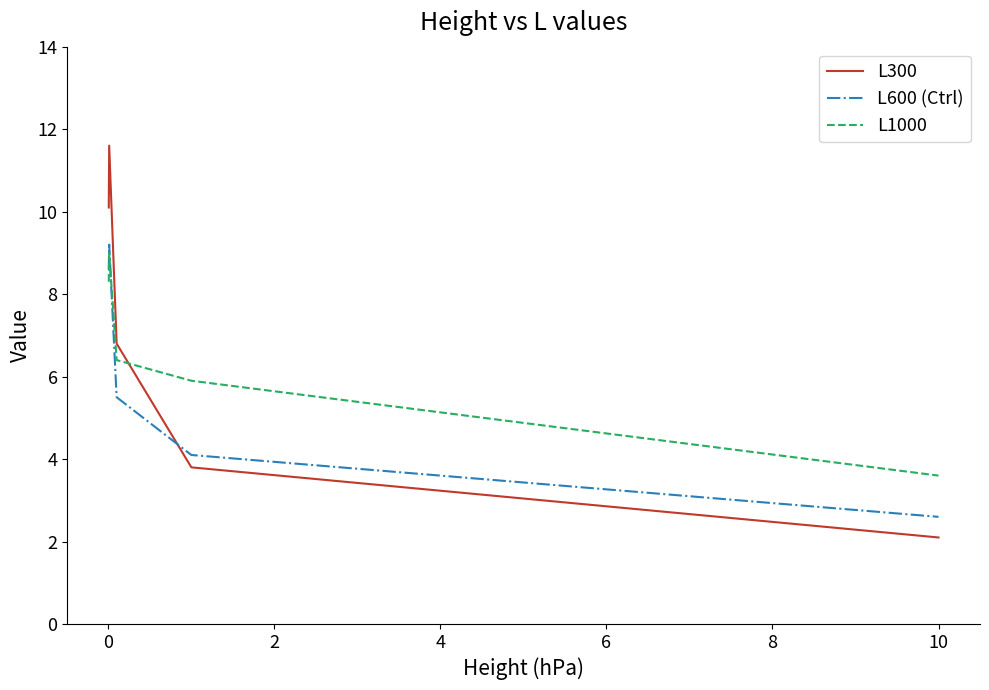

How many distinct data groups are displayed?

3